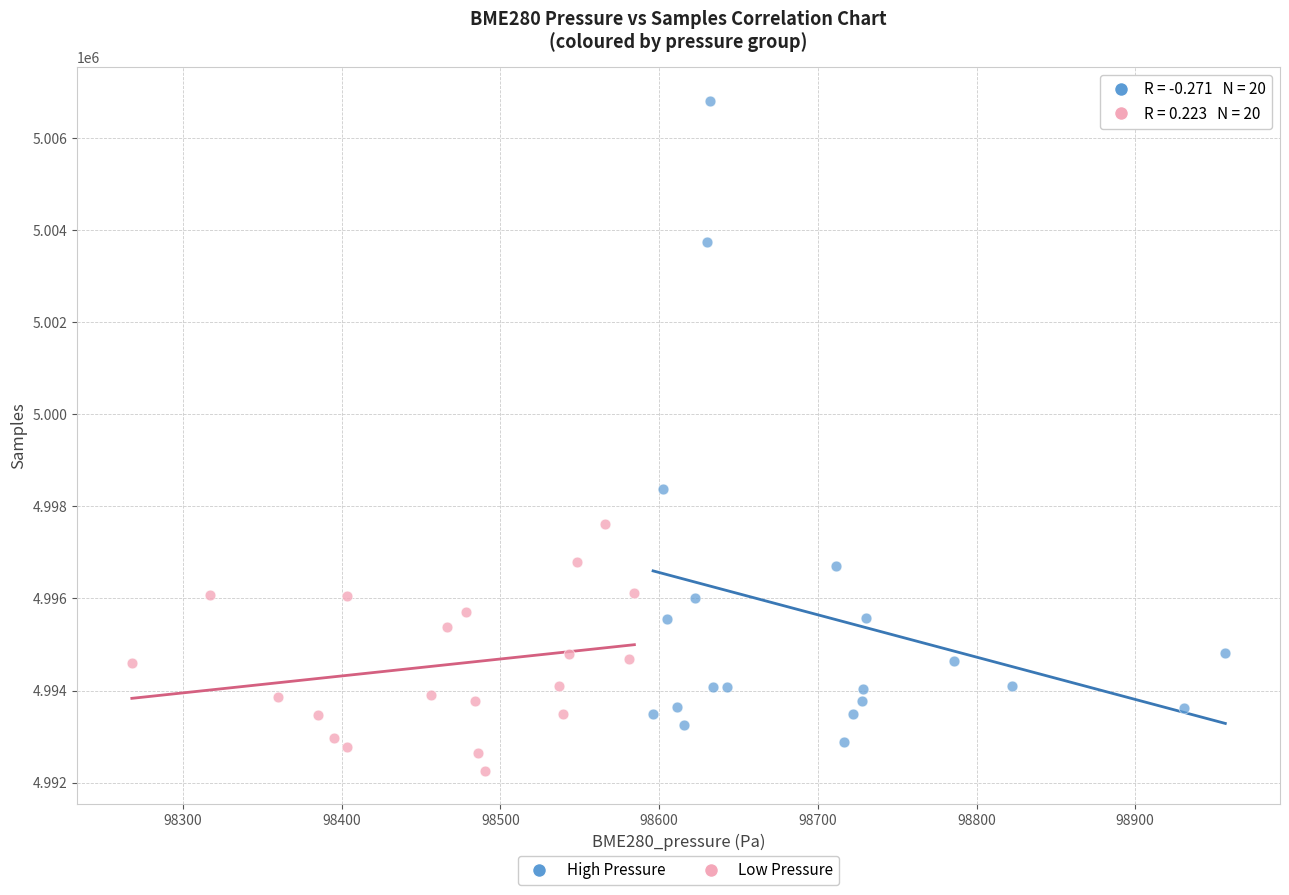

Which series has the largest Y range (max minus min)?

High Pressure